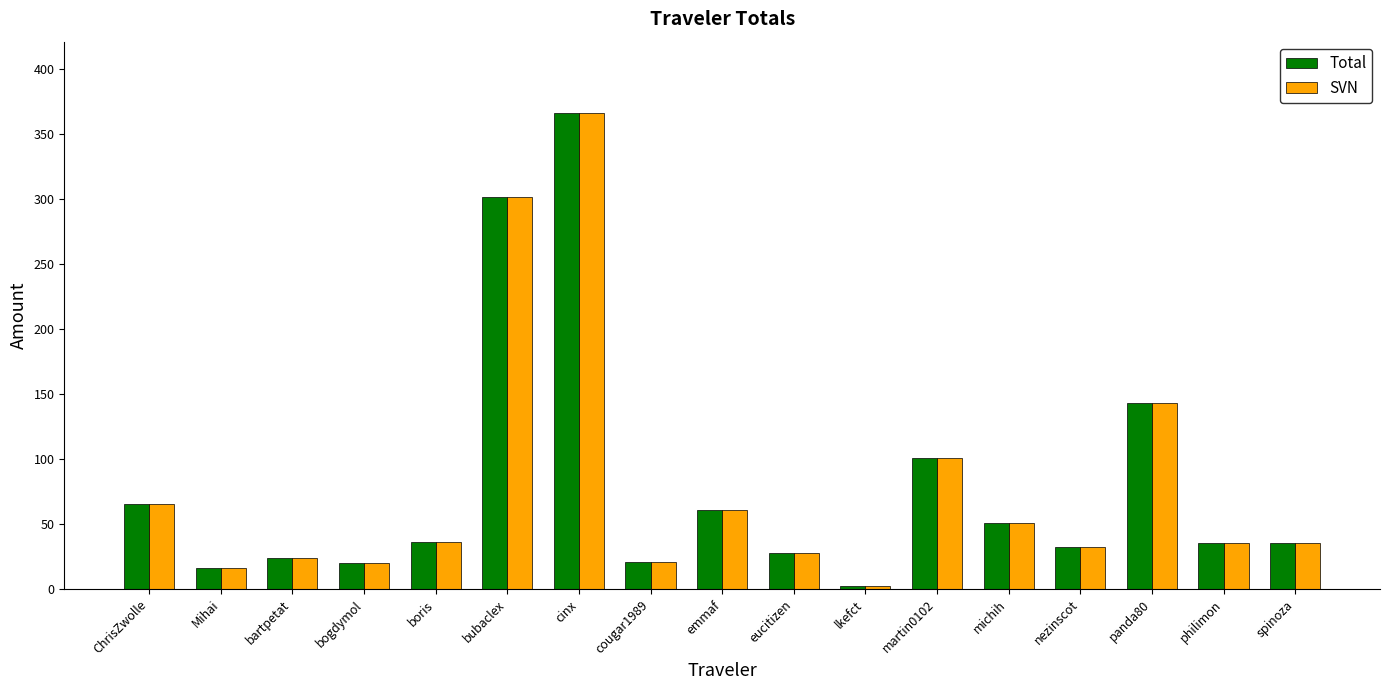

What is the sum of the SVN values at bubaclex and boris?

338.0